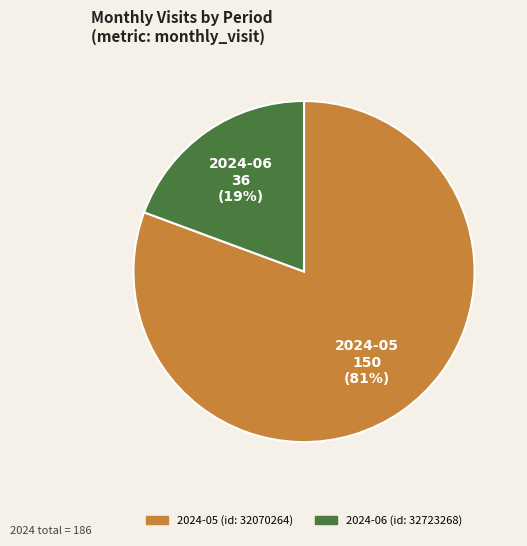

Between 2024-06 (id: 32723268) and 2024-05 (id: 32070264), which is larger?

2024-05 (id: 32070264)